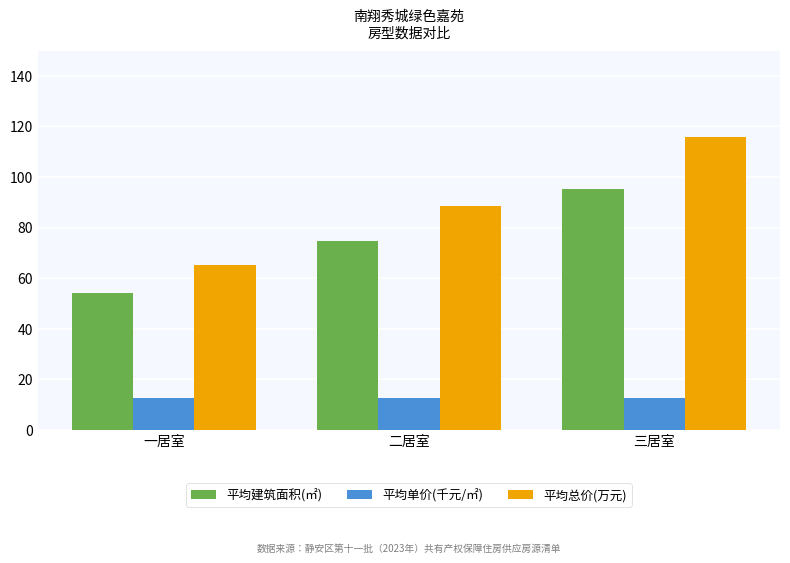

Rank the categories by 平均建筑面积(㎡) value from lowest to highest.

一居室, 二居室, 三居室